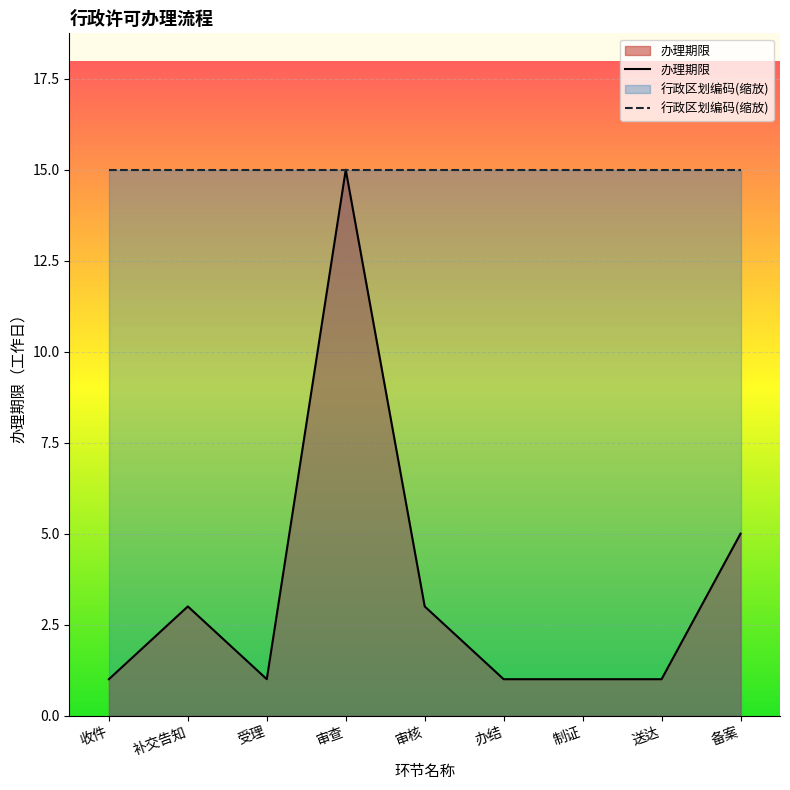

List the labels in order of value, largest first.

审查, 备案, 补交告知, 审核, 收件, 受理, 办结, 制证, 送达